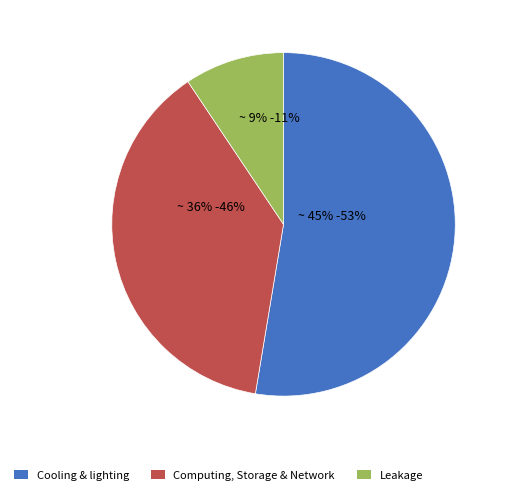

To the nearest percent, what portion does 120 represent?

64%